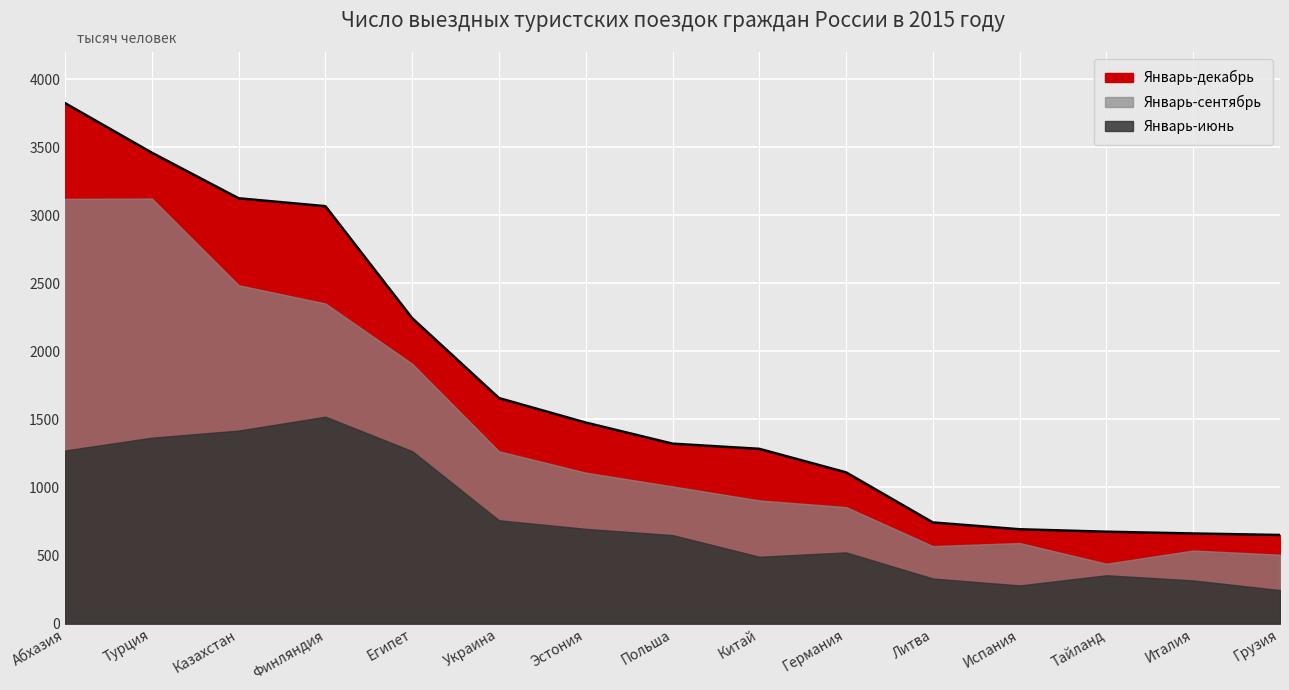

Reading right to left, extract all data points from this chart.

Январь-декабрь: Грузия=651	Италия=662	Тайланд=675	Испания=693	Литва=743	Германия=1111	Китай=1284	Польша=1322	Эстония=1477	Украина=1657	Египет=2244	Финляндия=3067	Казахстан=3125	Турция=3460	Абхазия=3824
Январь-сентябрь: Грузия=506	Италия=537	Тайланд=440	Испания=592	Литва=569	Германия=856	Китай=905	Польша=1008	Эстония=1109	Украина=1266	Египет=1909	Финляндия=2352	Казахстан=2486	Турция=3123	Абхазия=3121
Январь-июнь: Грузия=246	Италия=317	Тайланд=355	Испания=280	Литва=331	Германия=523	Китай=491	Польша=650	Эстония=696	Украина=759	Египет=1267	Финляндия=1520	Казахстан=1418	Турция=1366	Абхазия=1272